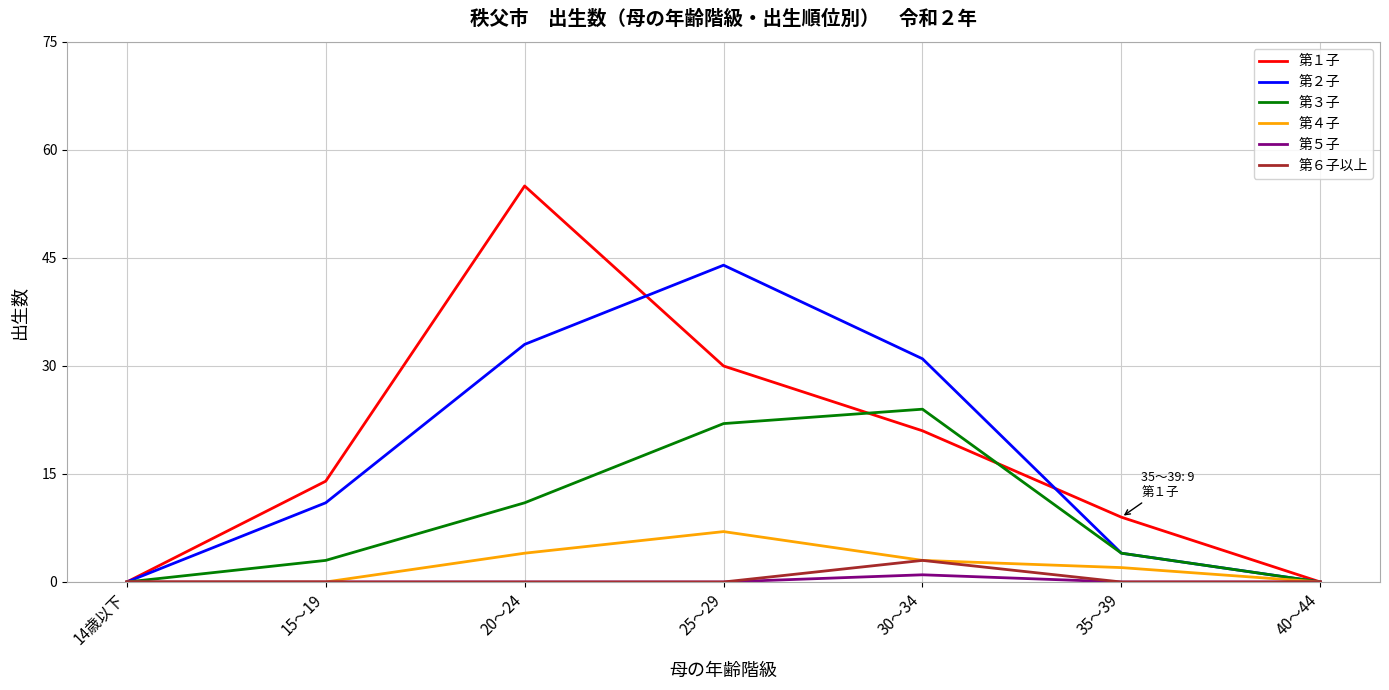

Which series changed the most between 14歳以下 and 15～19?

第１子